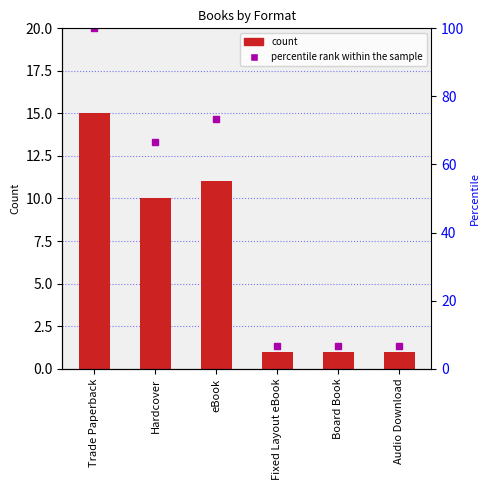

True or false: the data shows 15 at Trade Paperback.

True